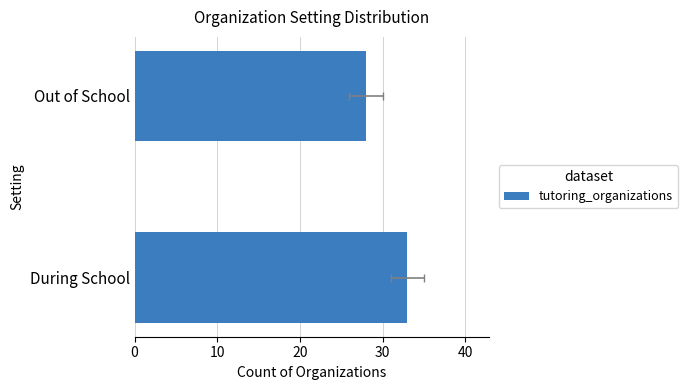

What is the difference between the maximum and minimum values?

5